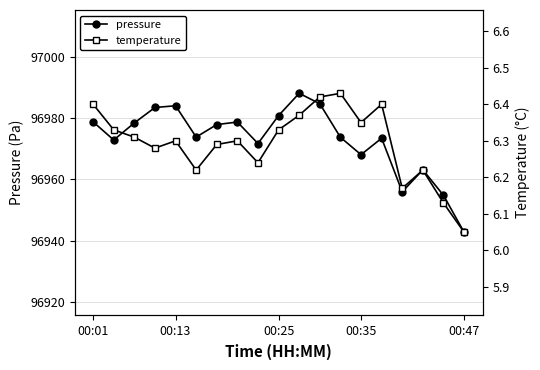

How many distinct data groups are displayed?

2